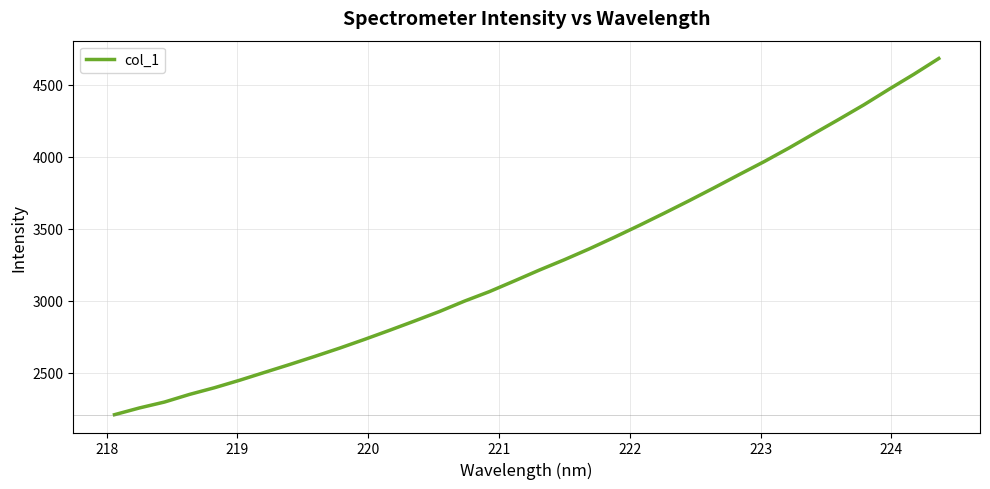

Is this an area chart (filled region under the line)?

No